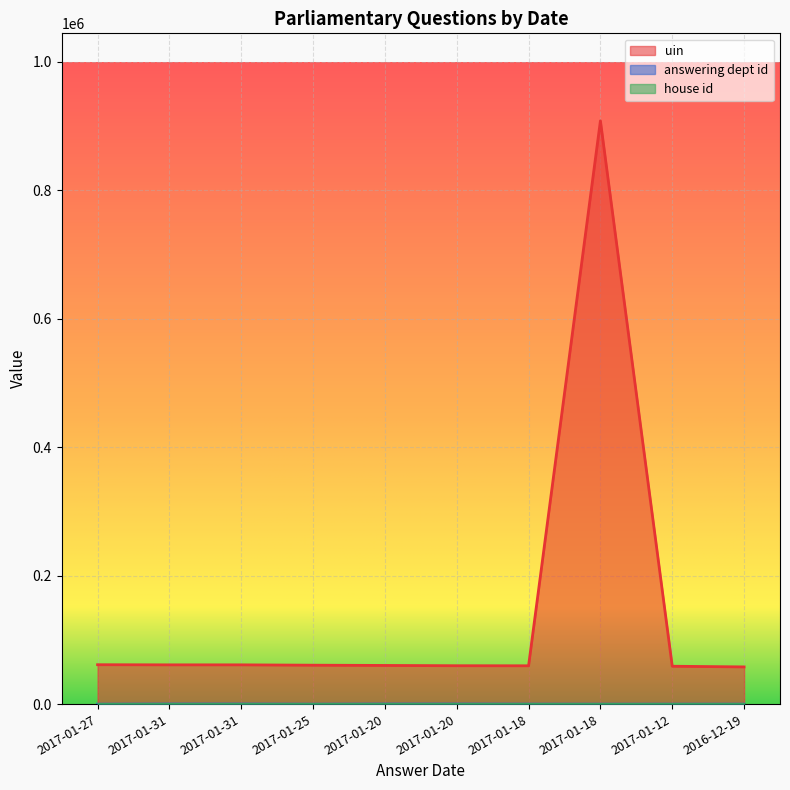

What is the minimum value shown in the chart?

1